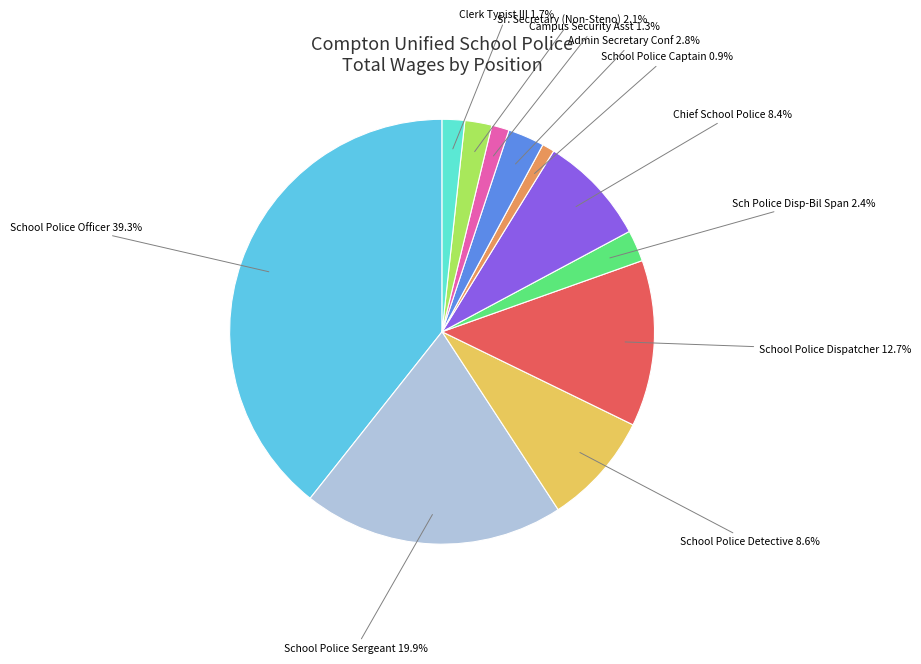

Count the number of slices in the pie.

11